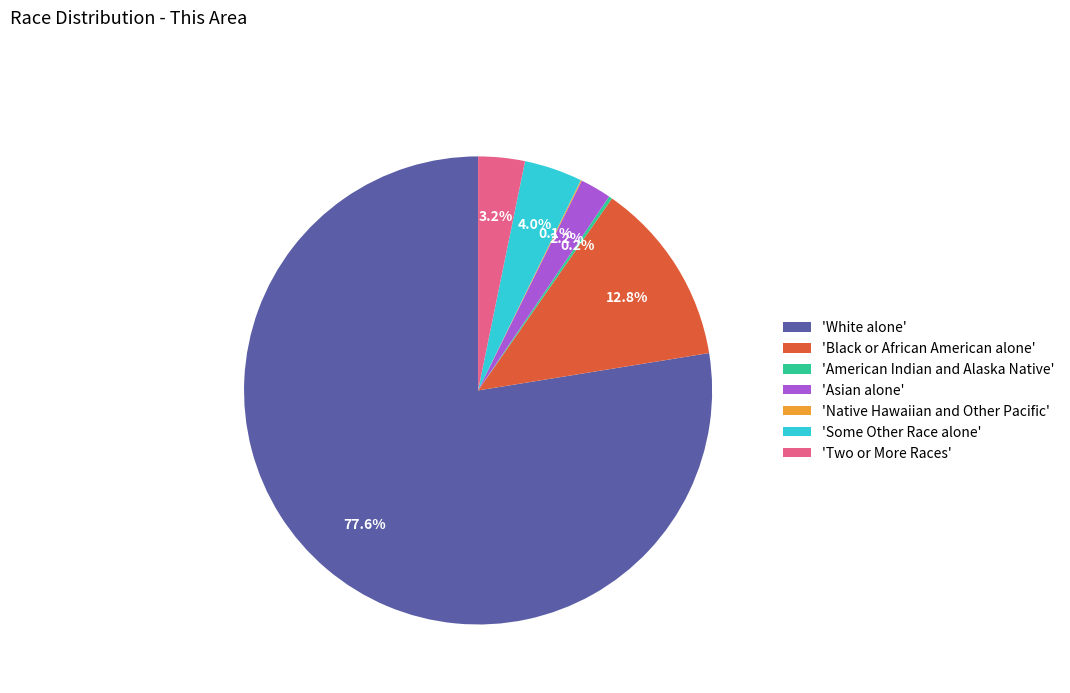

What is the total percentage of 'Asian alone' and 'White alone'?

79.7%